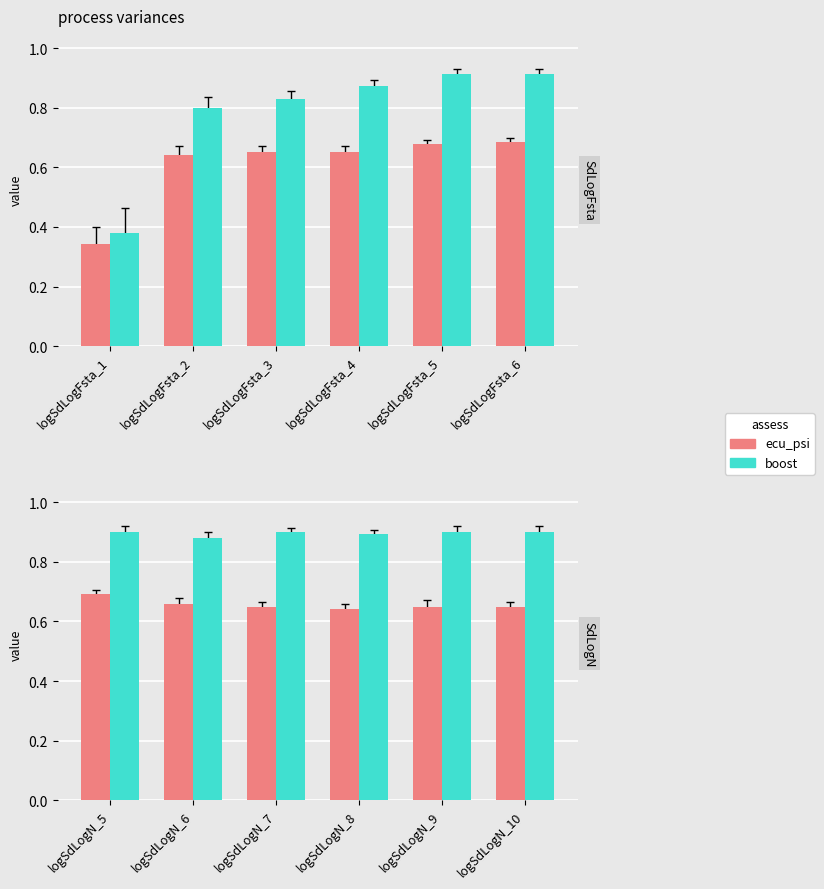

Are the bars grouped side by side (vs. stacked)?

Yes